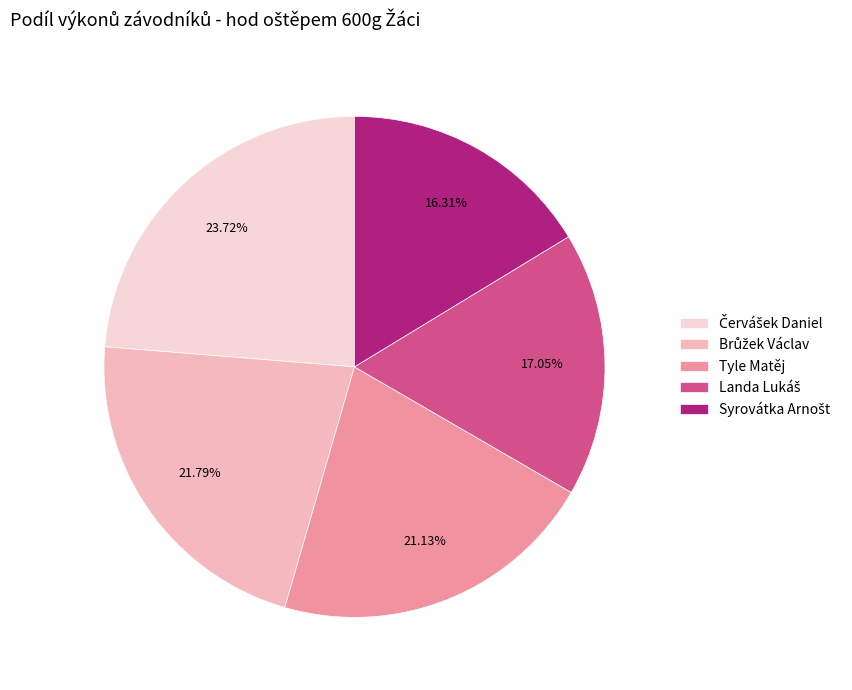

Is there a majority slice in this chart?

No